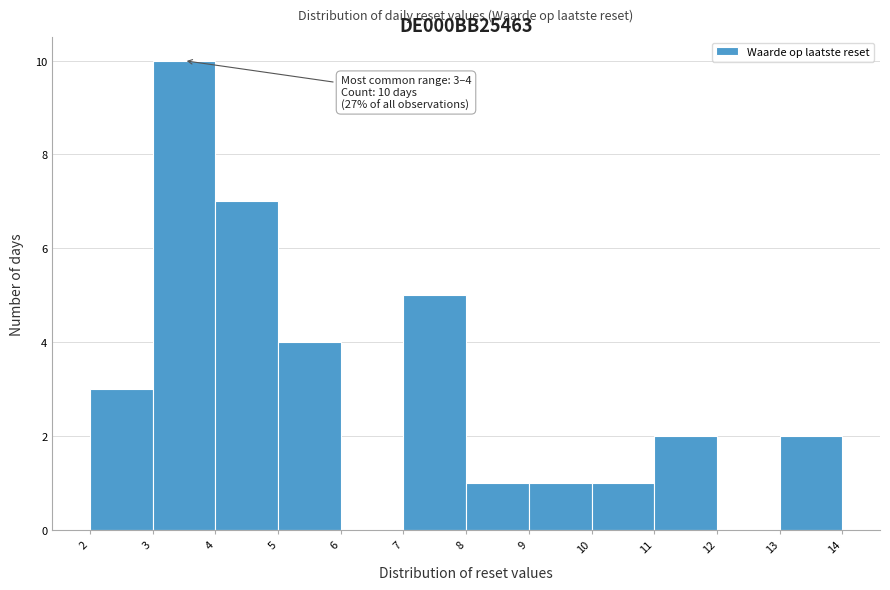

Which range on the x-axis has the tallest bar?

3 to 4